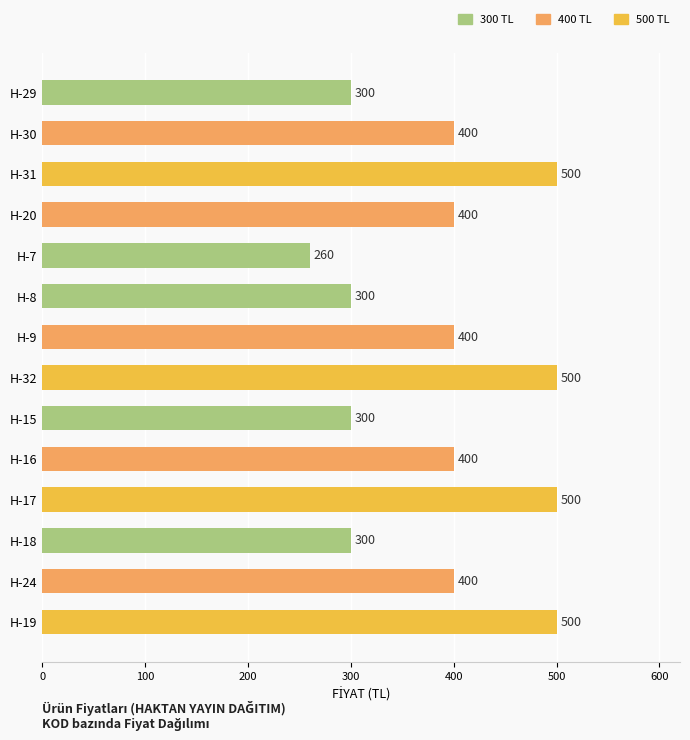

Is it true that the value at H-18 is 300?

True